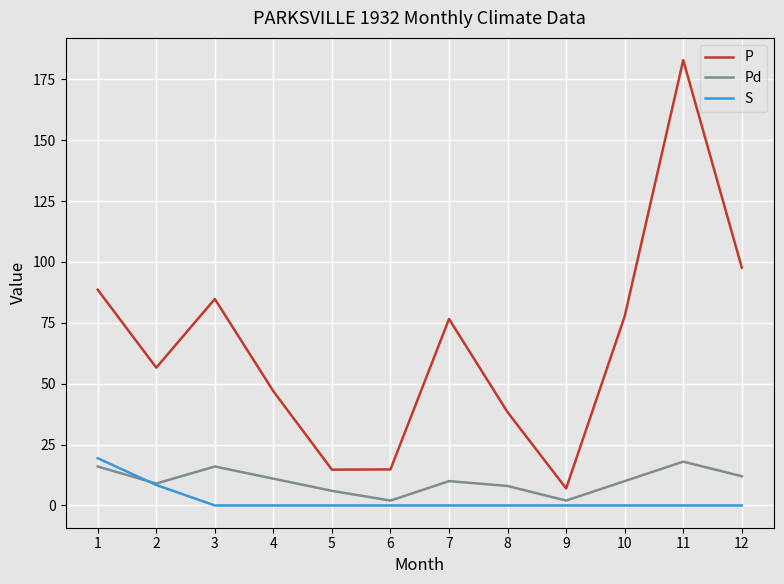

Where is the first local maximum for P?

3